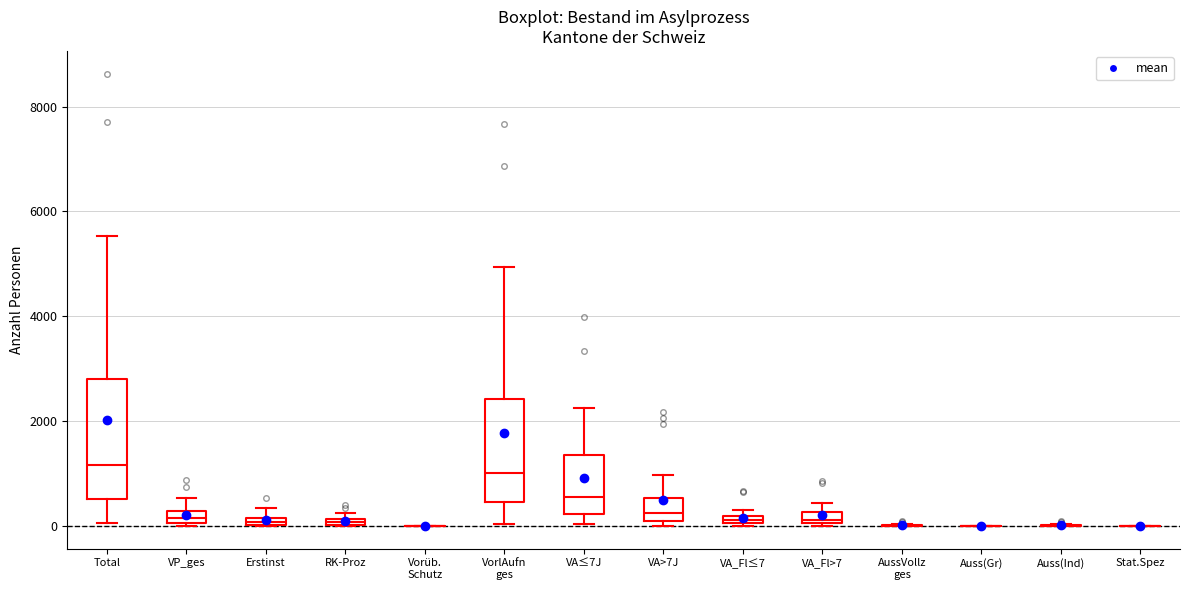

Which box is the tallest, from its lower edge to its upper edge?

Total